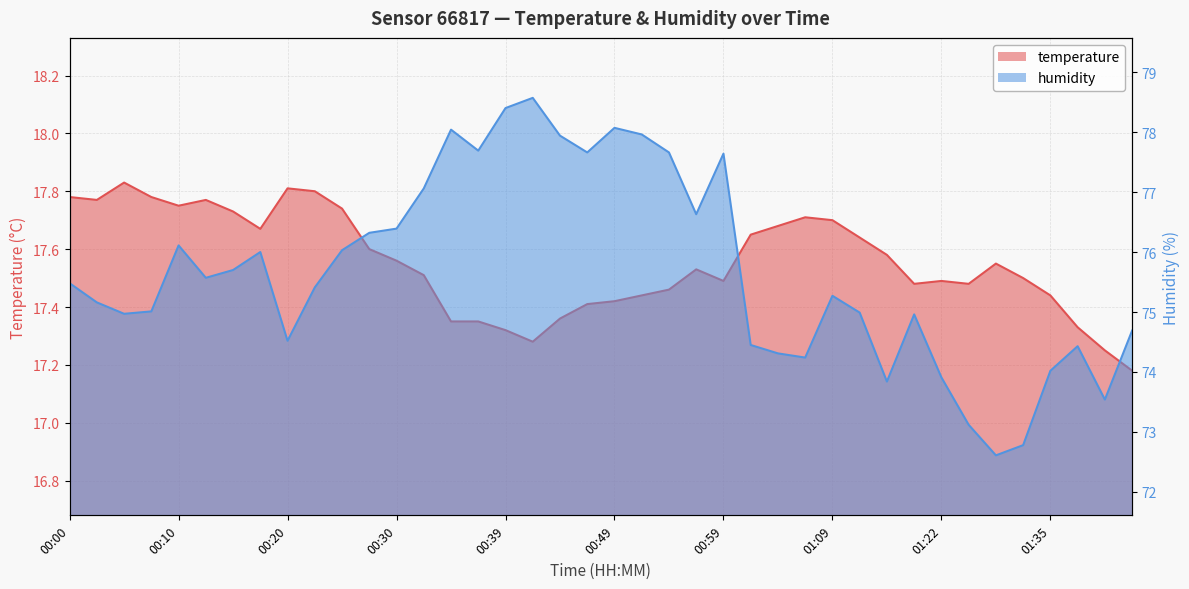

What is the average value of the temperature series?

17.6